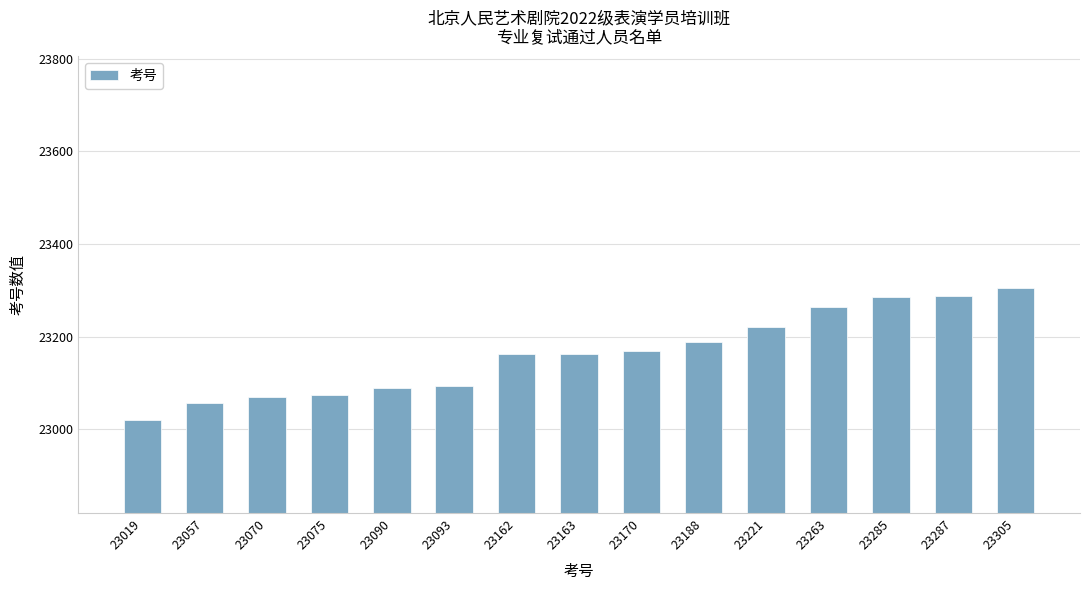

At which category does the chart reach its minimum across all series?

23019